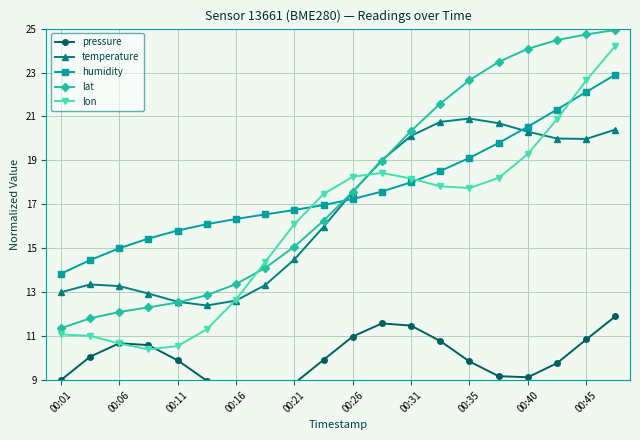

True or false: pressure and humidity cross at least once.

False